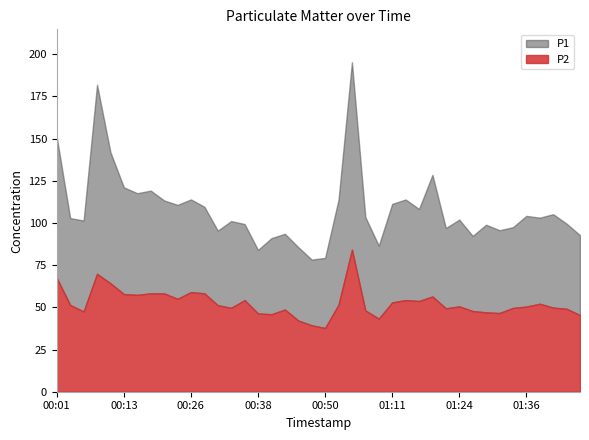

How many categories are shown in the chart?

40